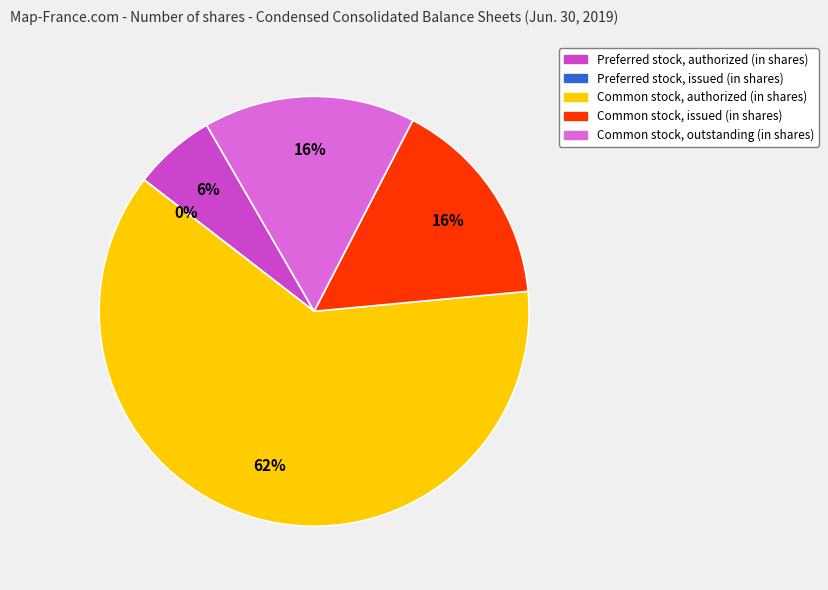

Does any single category account for the majority?

Yes